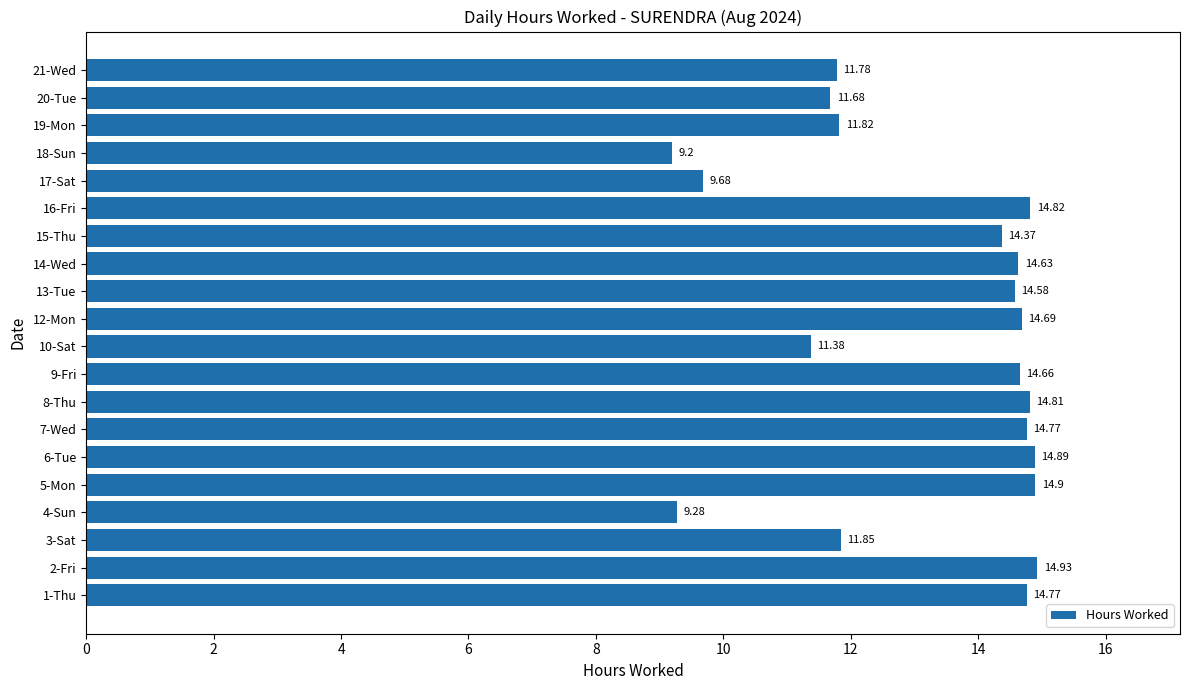

What is the average value?

13.2